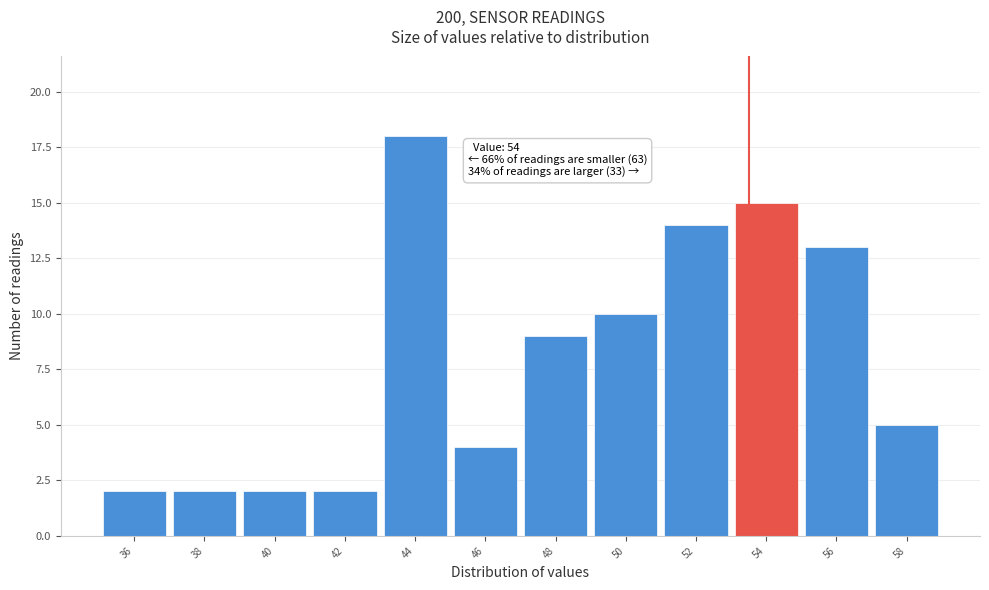

Reading left to right, transcribe all the data shown in this chart.

36=2	38=2	40=2	42=2	44=18	46=4	48=9	50=10	52=14	54=15	56=13	58=5